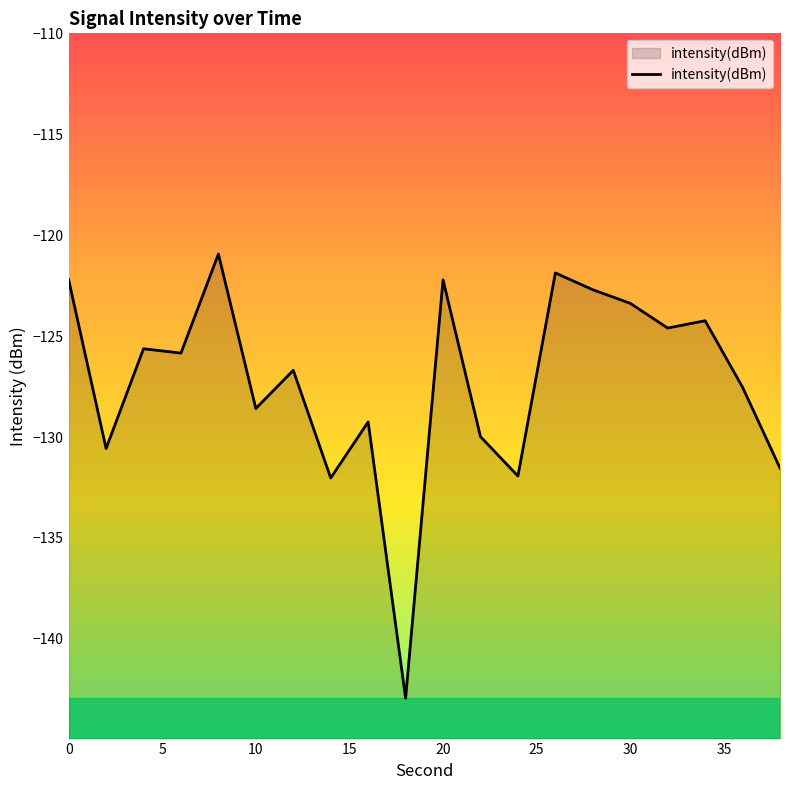

Where is the first local maximum?

4